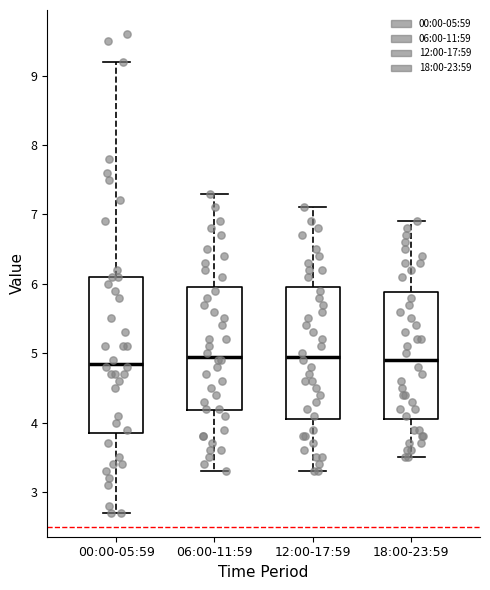

Reading left to right, transcribe this box plot: for each box, give where its median line is, the range the box spans, and where its two whiskers end, as read against the y-axis. The values are not printed on the chart, so give them approximately, as read against the axis.

00:00-05:59: median 4.9, box 3.9 to 6.1, whiskers 2.7 to 9.2
06:00-11:59: median 5.0, box 4.2 to 6.0, whiskers 3.3 to 7.3
12:00-17:59: median 5.0, box 4.1 to 6.0, whiskers 3.3 to 7.1
18:00-23:59: median 4.9, box 4.1 to 5.9, whiskers 3.5 to 6.9